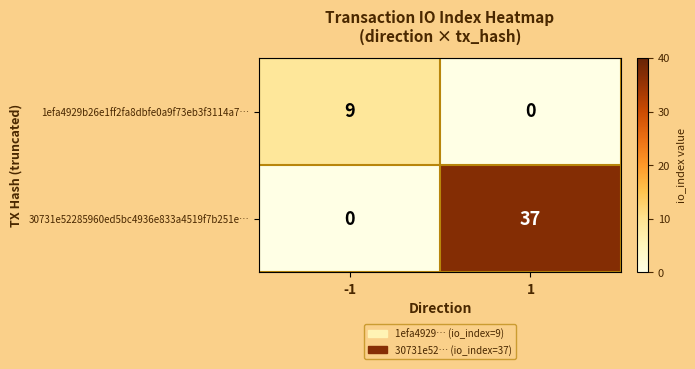

What is the difference between the highest and lowest values at 1?

37